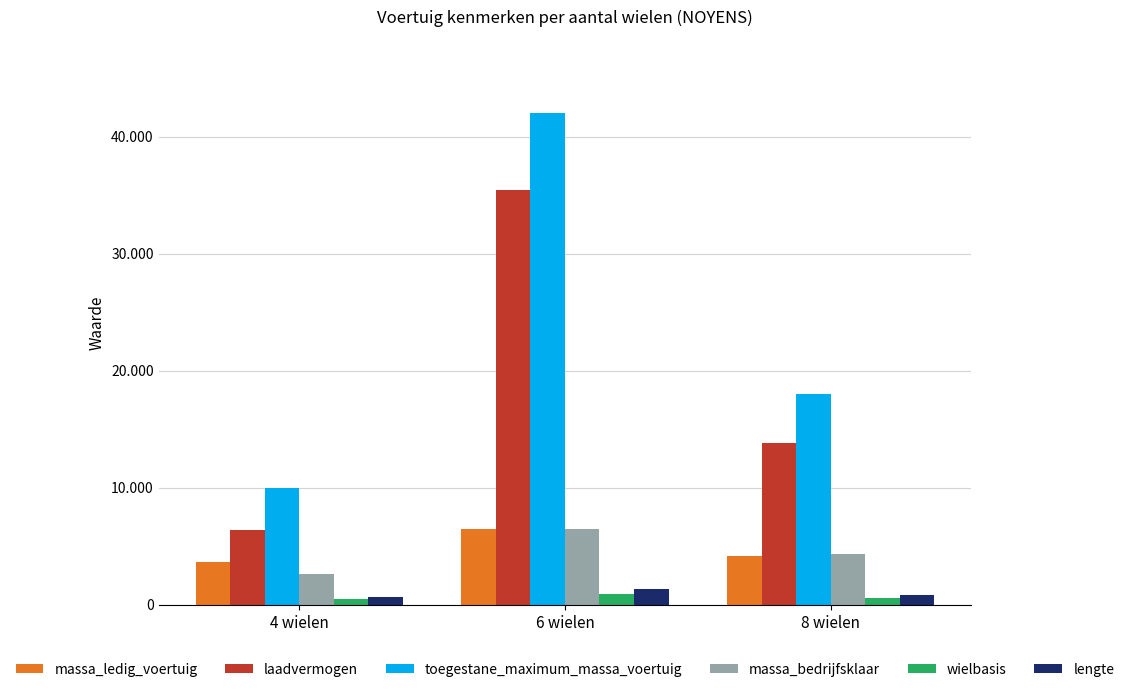

List the labels in order of massa_ledig_voertuig value, smallest first.

4 wielen, 8 wielen, 6 wielen